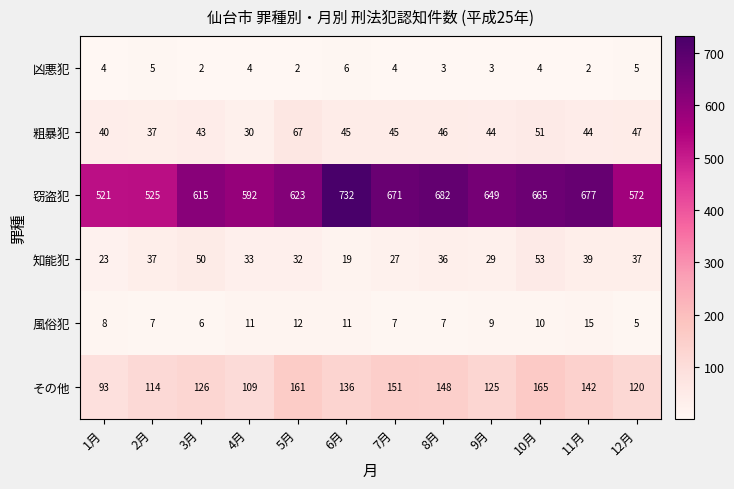

Count the 風俗犯 values in the range 7 to 11.

8